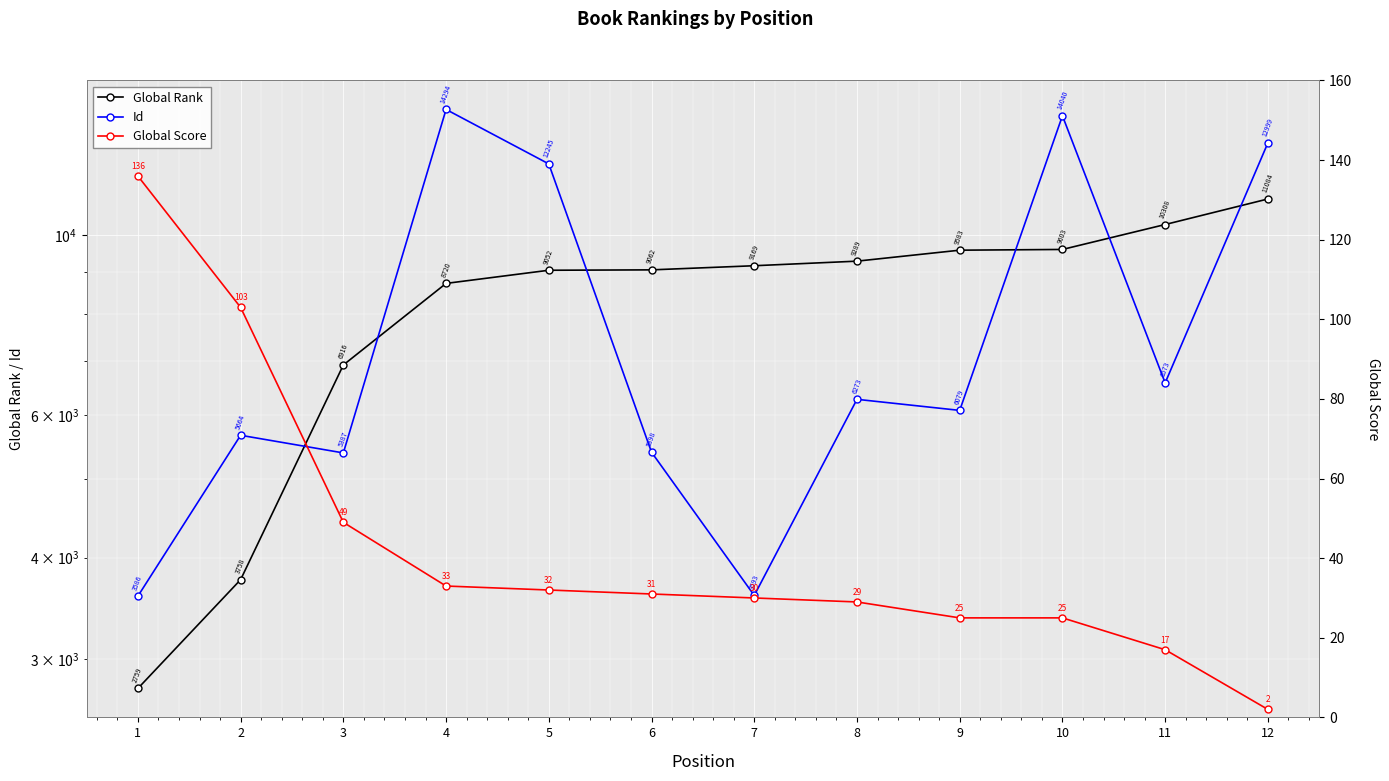

Which series has the largest range (max minus min)?

Id